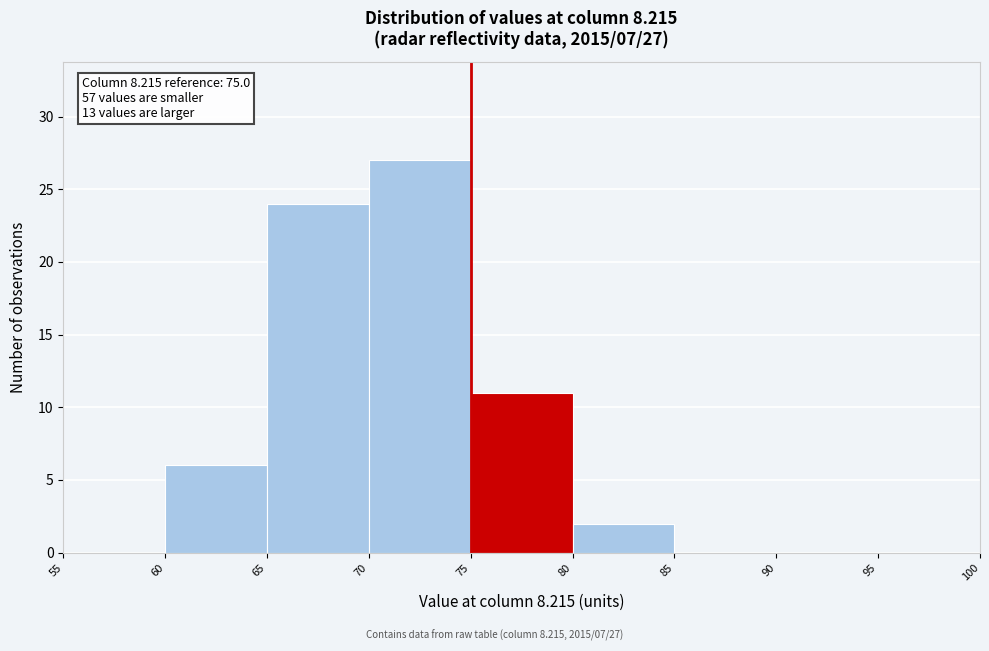

Over which range of the x-axis is the bar tallest?

70 to 75